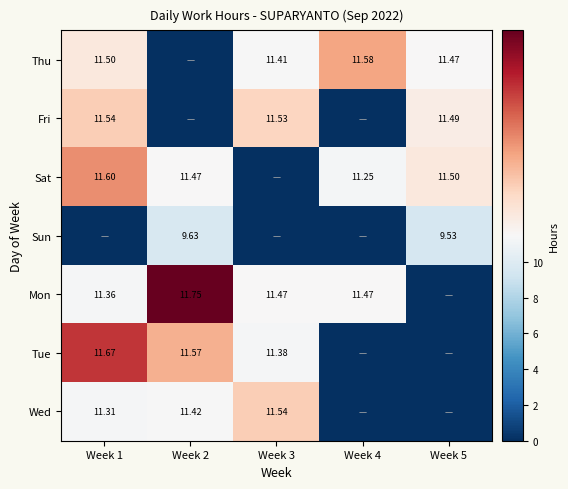

At how many categories does at least one series exceed 8?

5